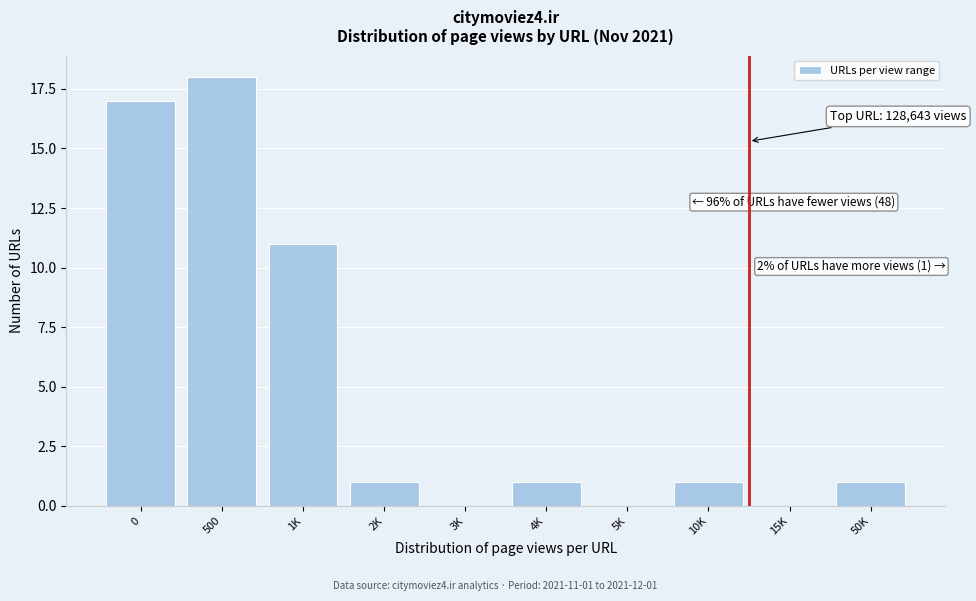

Reading left to right, transcribe all the data shown in this chart.

0=17	500=18	1K=11	2K=1	3K=0	4K=1	5K=0	10K=1	15K=0	50K=1